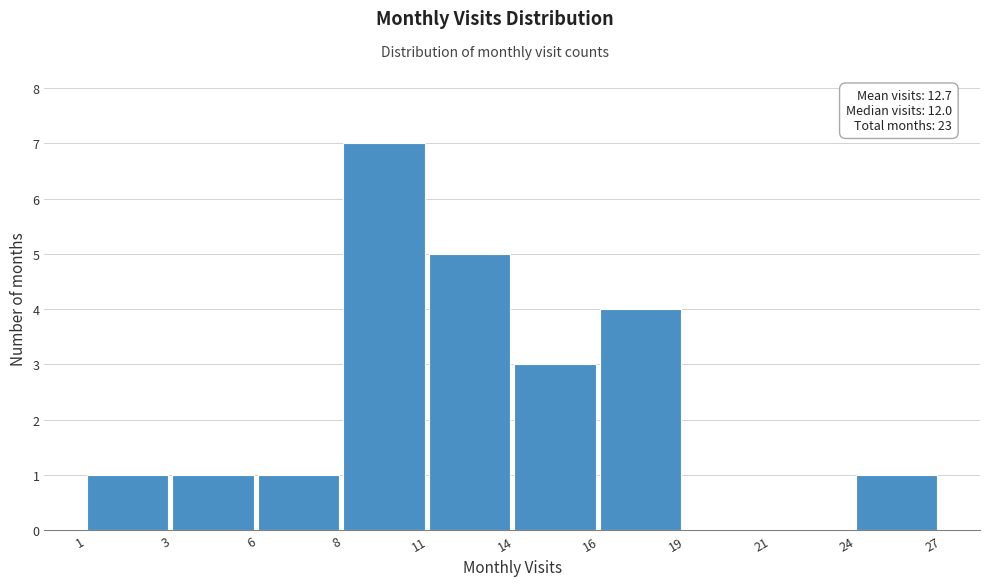

Reading right to left, extract all data points from this chart.

24=1	21=0	19=0	16=4	14=3	11=5	8=7	6=1	3=1	1=1